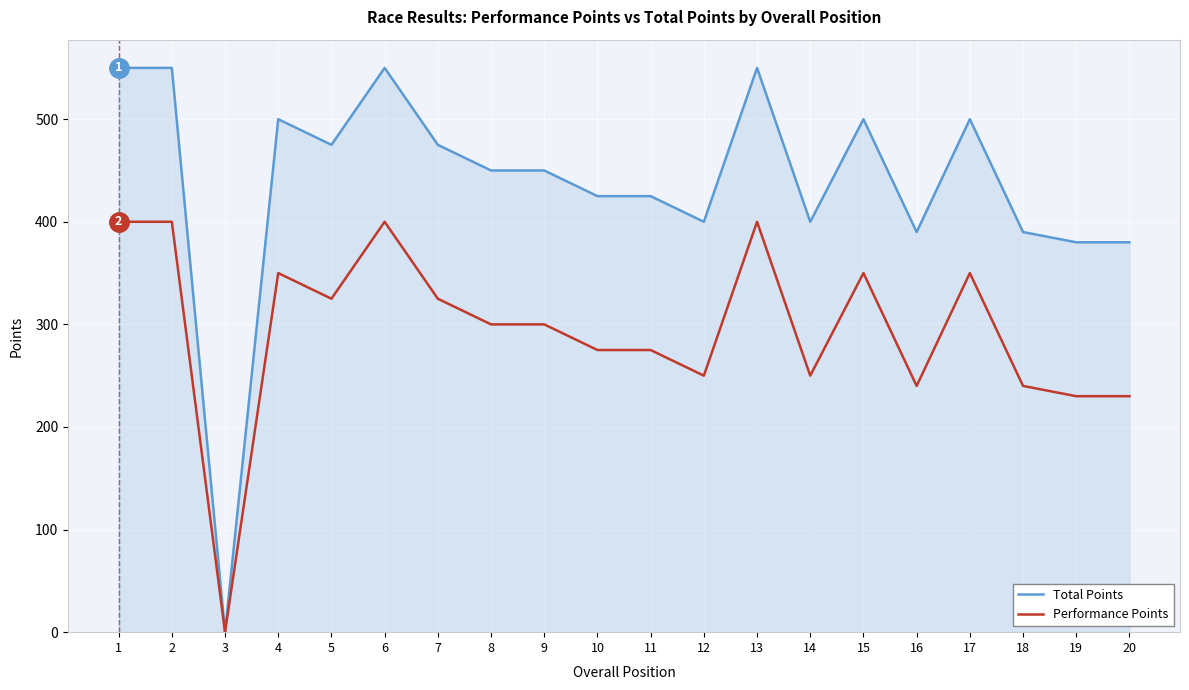

The value of Performance Points at 11 is 275. True or false?

True